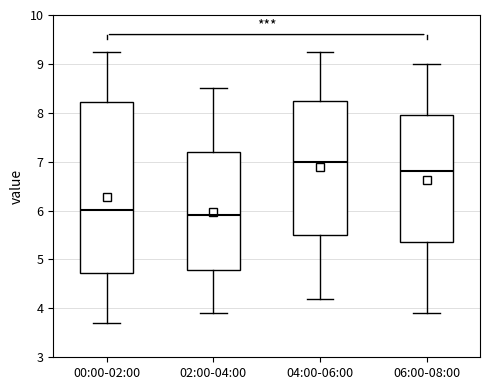

Reading left to right, transcribe this box plot: for each box, give where its median line is, the range the box spans, and where its two whiskers end, as read against the y-axis. The values are not printed on the chart, so give them approximately, as read against the axis.

00:00-02:00: median 6.0, box 4.7 to 8.2, whiskers 3.7 to 9.3
02:00-04:00: median 5.9, box 4.8 to 7.2, whiskers 3.9 to 8.5
04:00-06:00: median 7.0, box 5.5 to 8.3, whiskers 4.2 to 9.3
06:00-08:00: median 6.8, box 5.4 to 8.0, whiskers 3.9 to 9.0